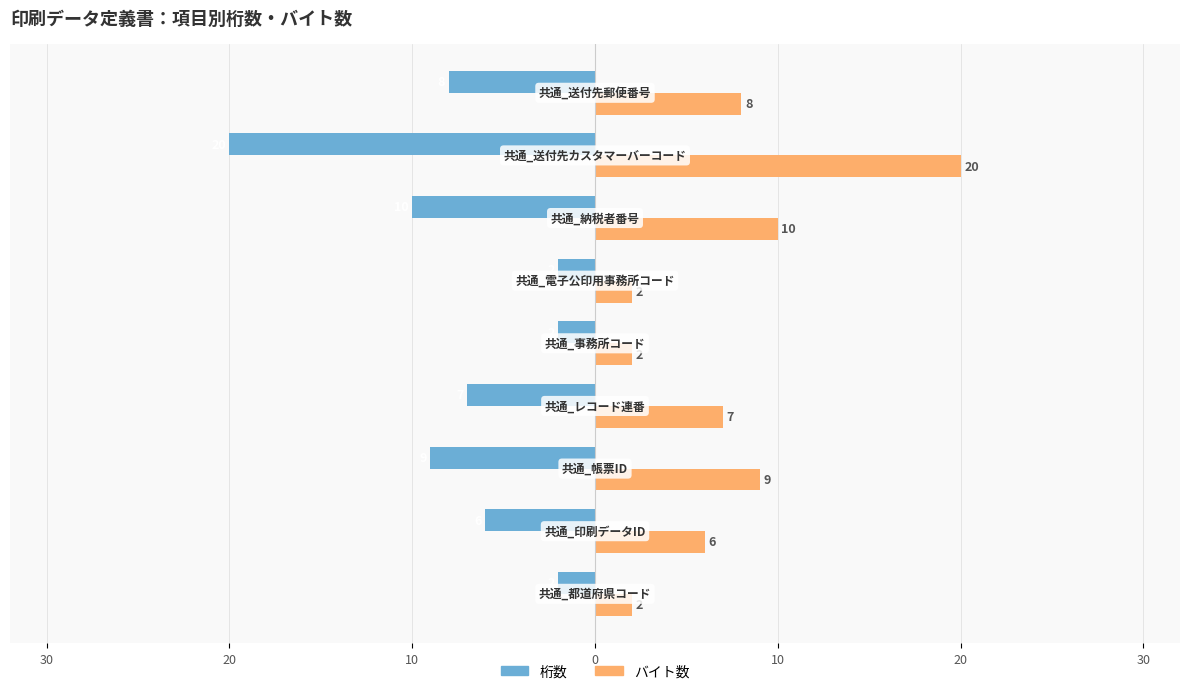

What is the value of the 桁数 bar at the 6th from the left?

-7